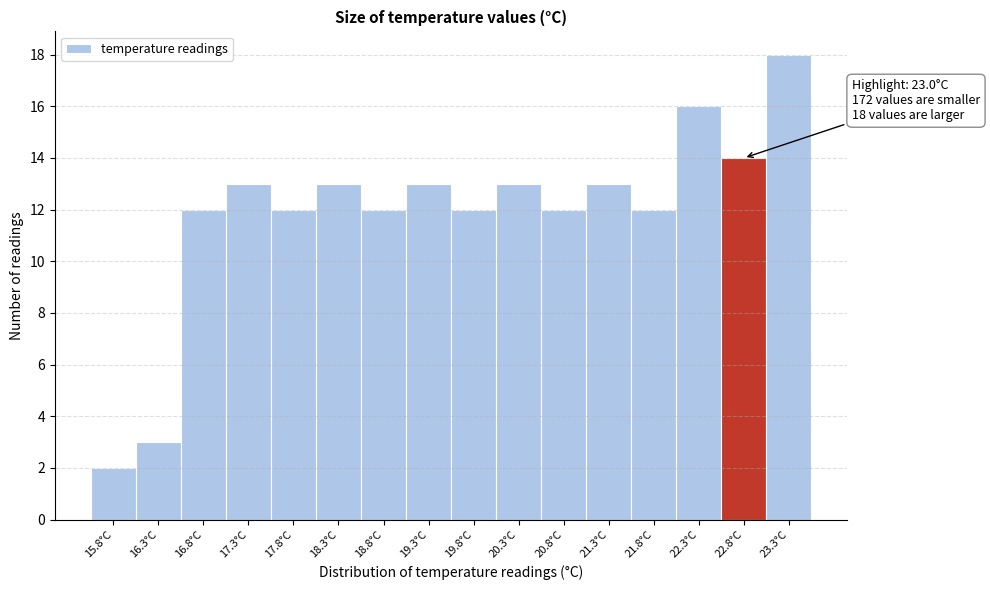

Reading left to right, what are all the values shown in this chart?

2	3	12	13	12	13	12	13	12	13	12	13	12	16	14	18